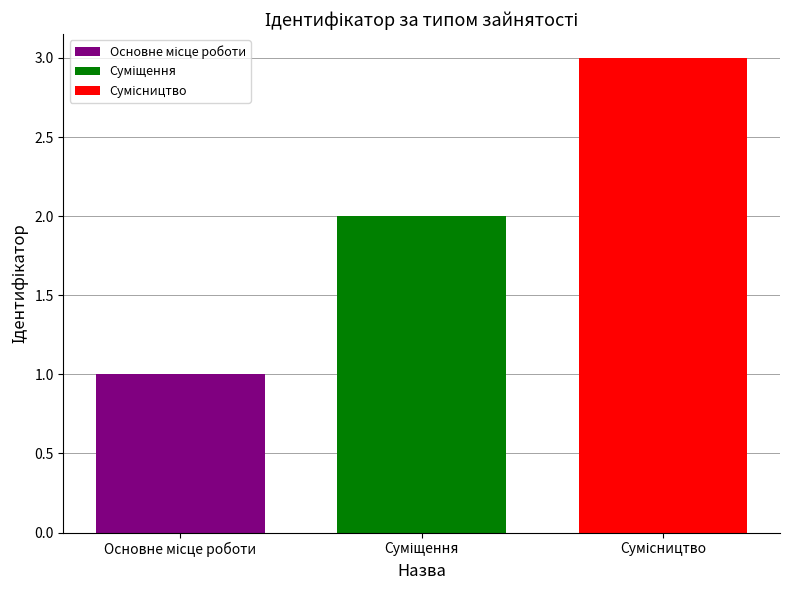

Reading left to right, transcribe all the data shown in this chart.

1	2	3